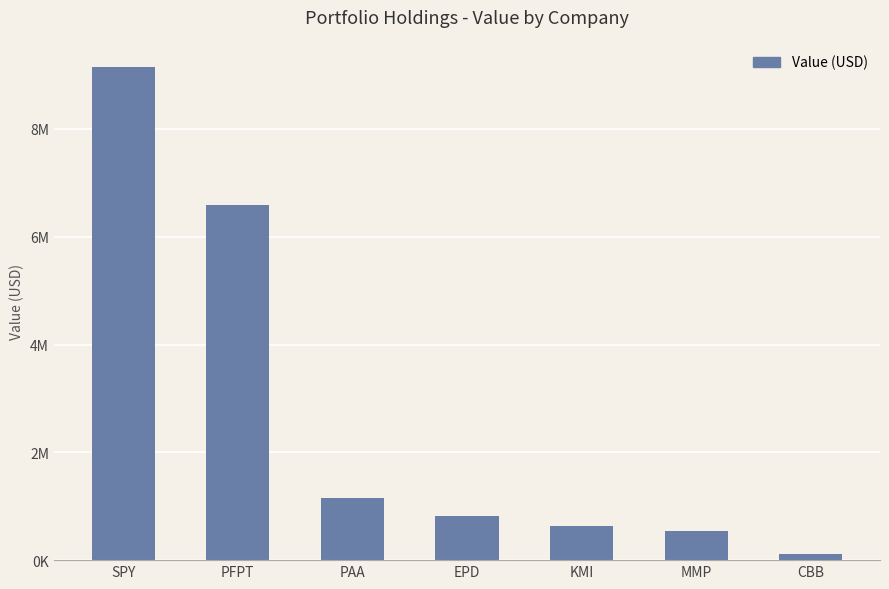

What is the sum of the values at MMP and EPD?

1363000